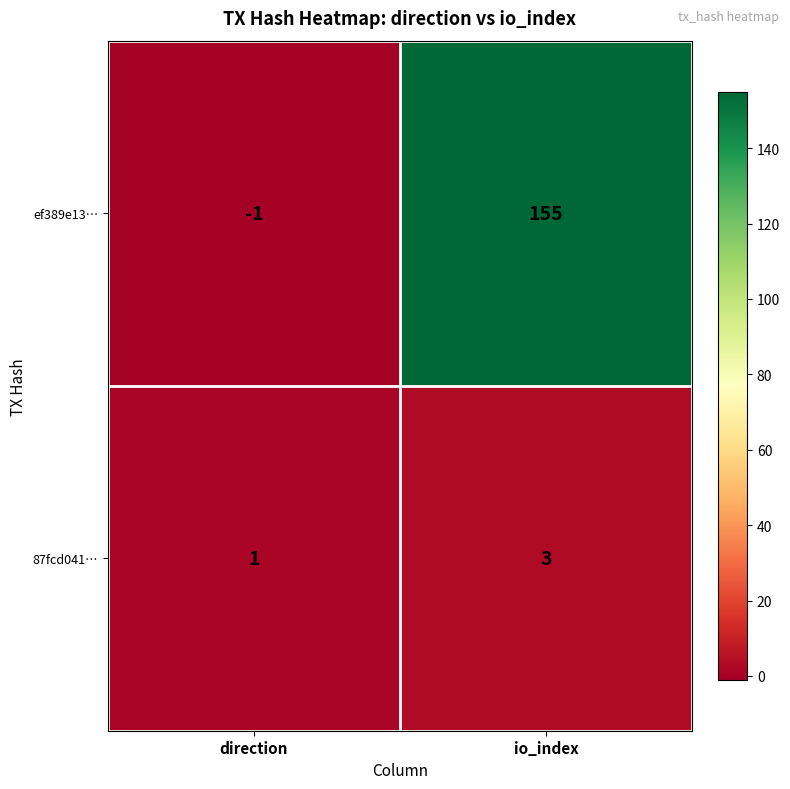

Rank the series by their maximum value, from highest to lowest.

ef389e13…, 87fcd041…